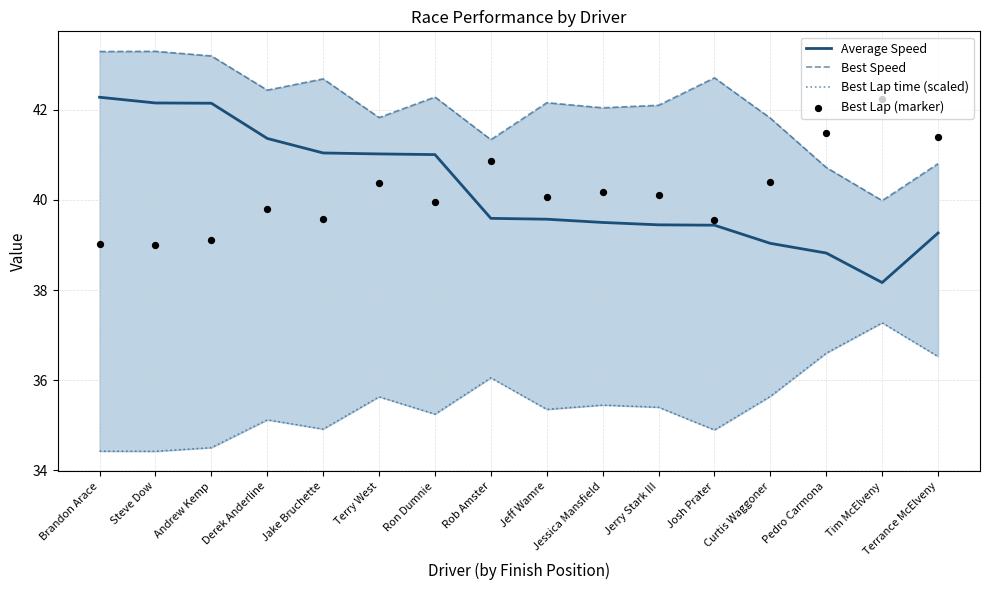

Which series has the largest Y range (max minus min)?

Average Speed